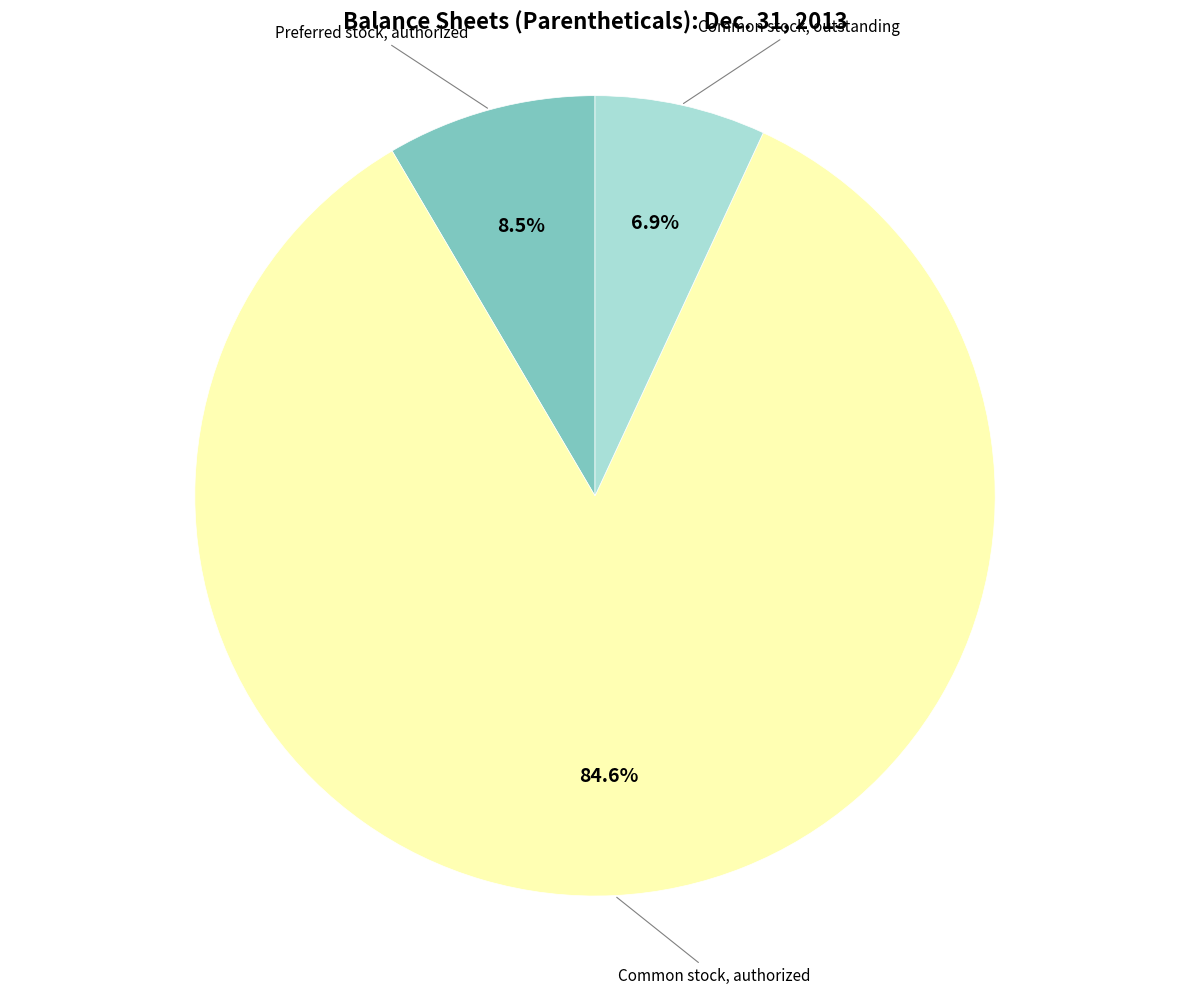

How many slices are in this pie chart?

3